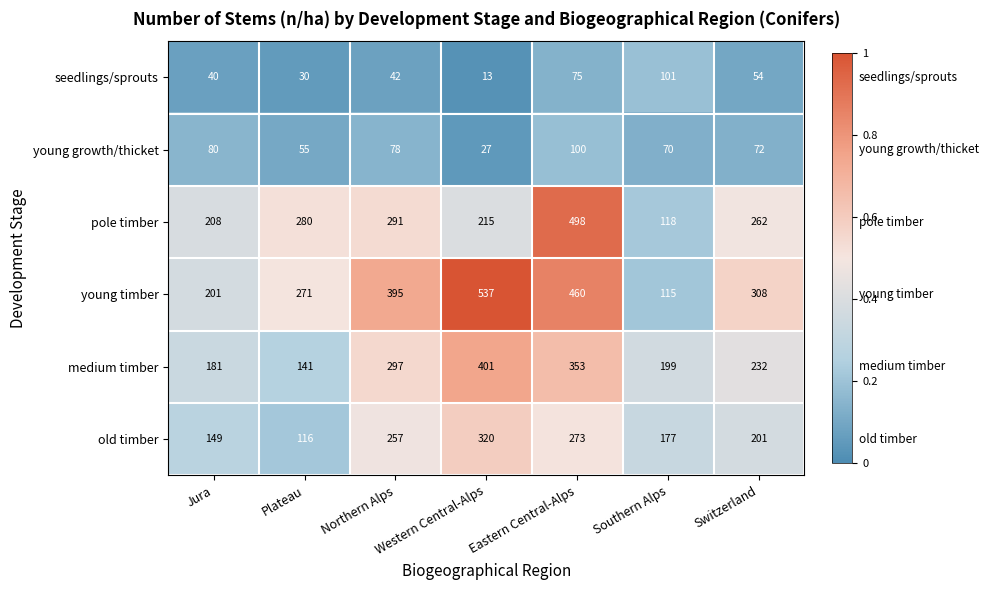

True or false: old timber has a value of 320 at Western Central-Alps.

True